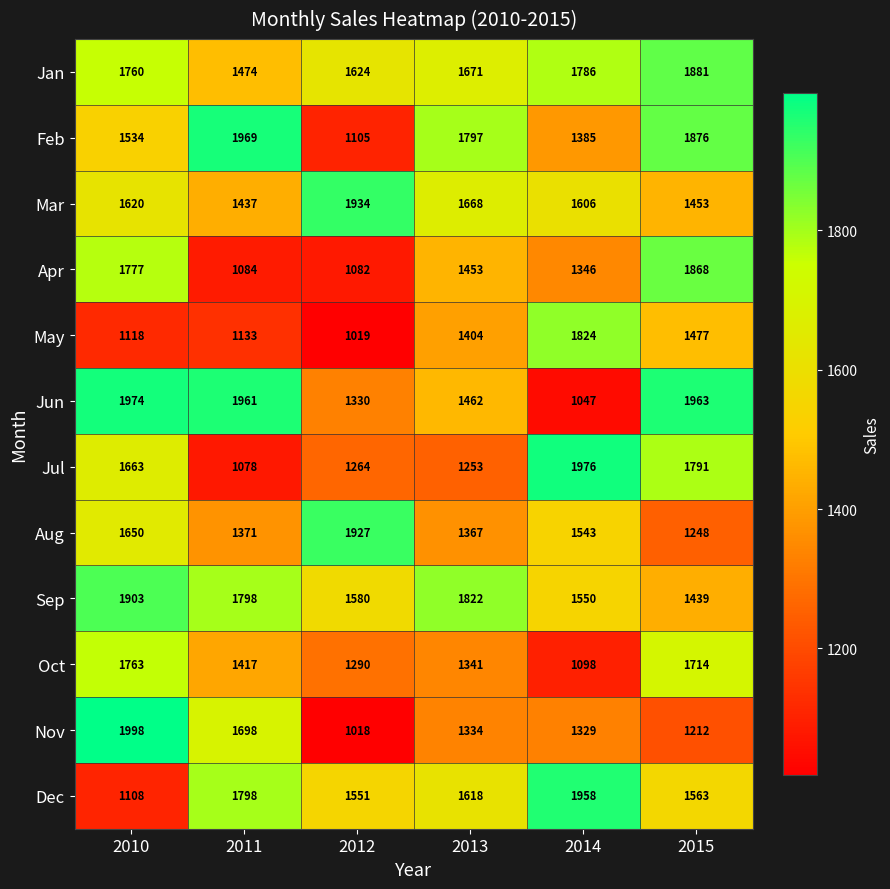

Read the Jun value at 2014.

1047